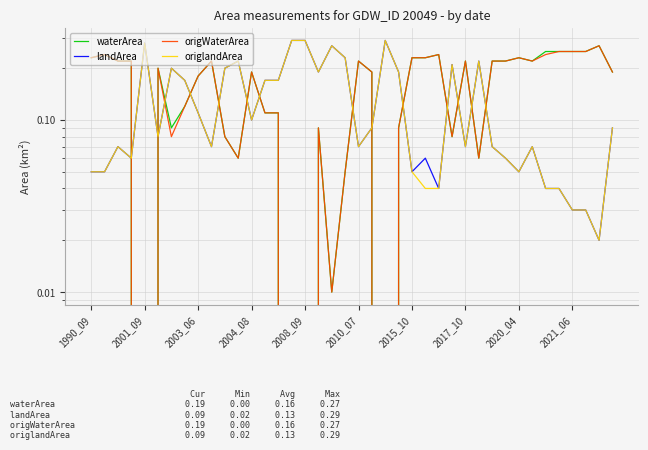

True or false: waterArea and origWaterArea intersect in this chart.

False